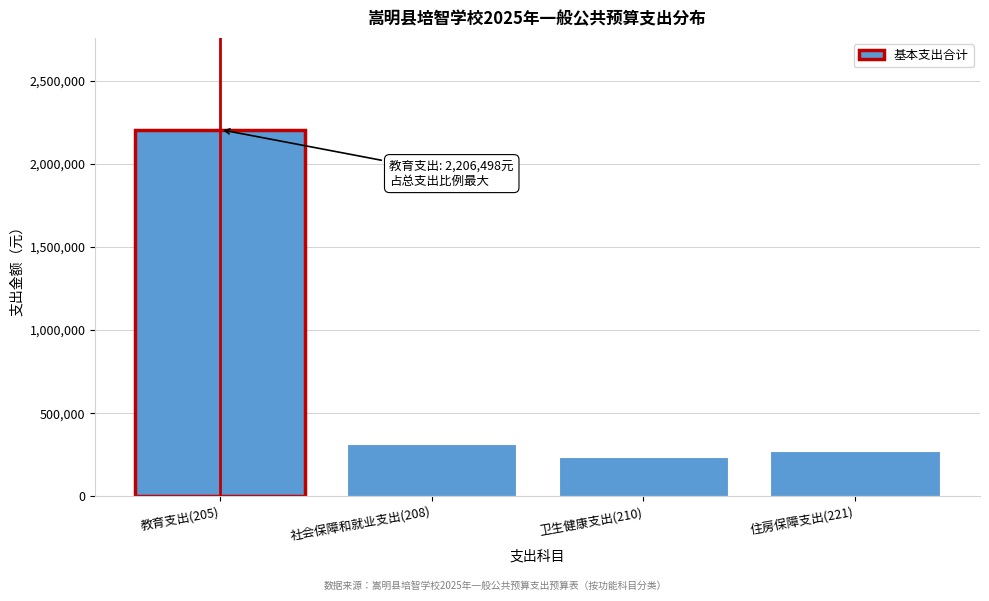

Reading right to left, list all the values displayed in this chart.

271898.5	234888.0	314263.8	2206498.0